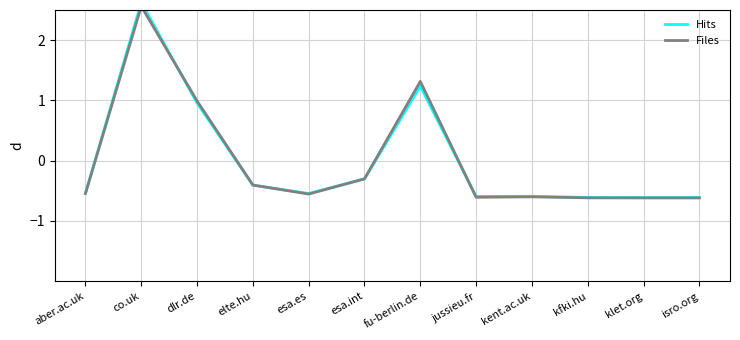

Is the value of Hits at aber.ac.uk greater than the value of Files at kfki.hu?

Yes